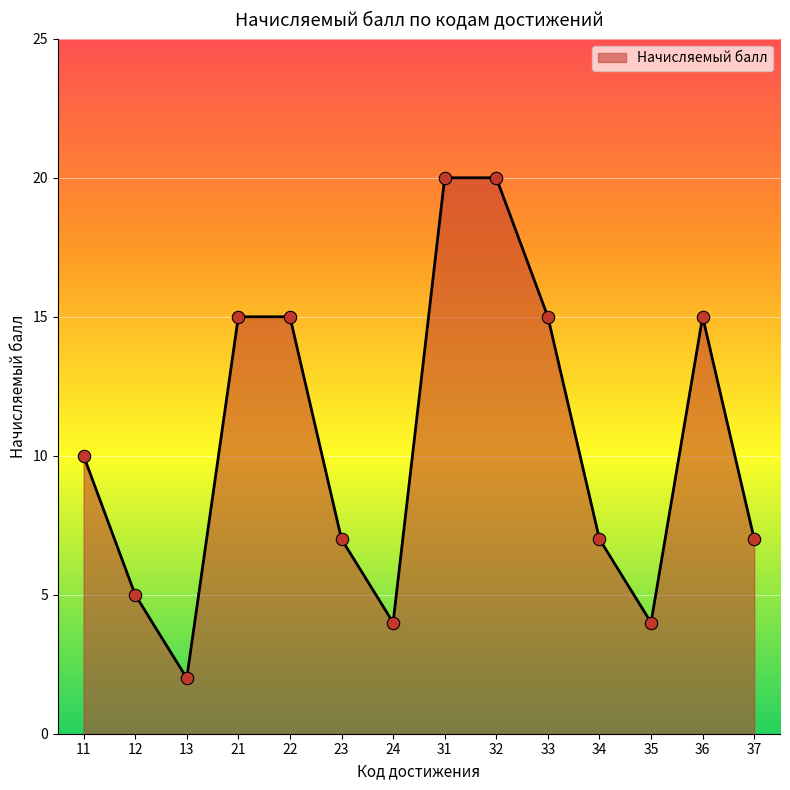

What is the ratio of the value at 23 to the value at 22?

0.5